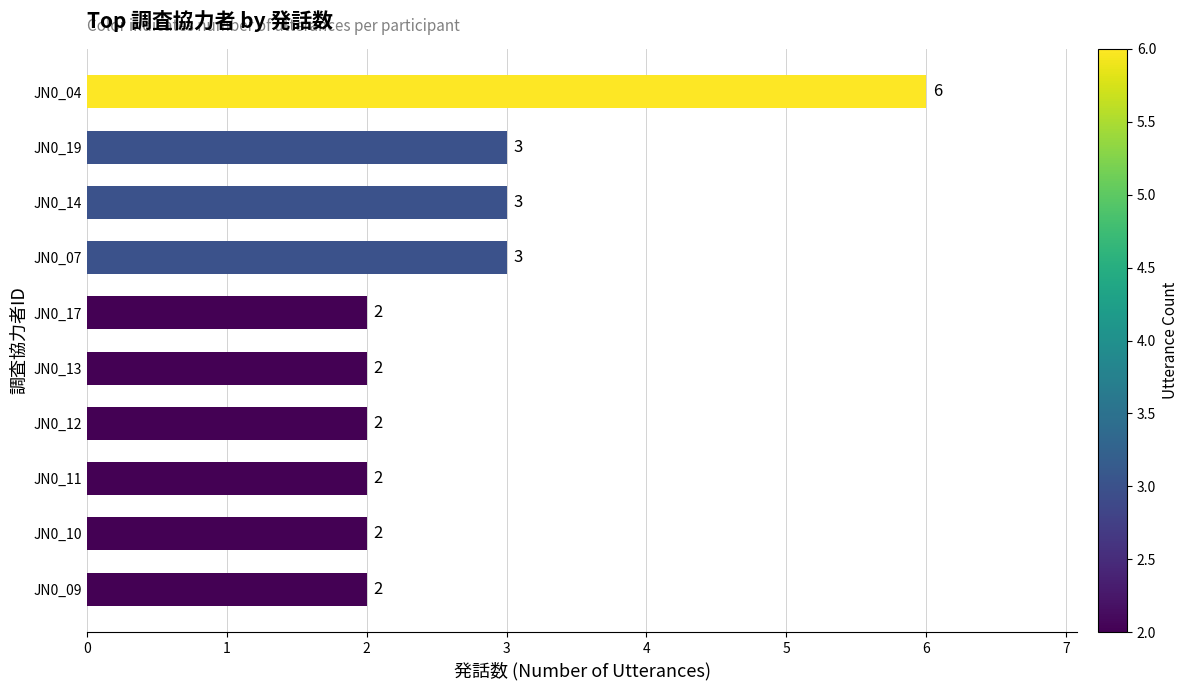

Count the values in the range 2 to 3.

9